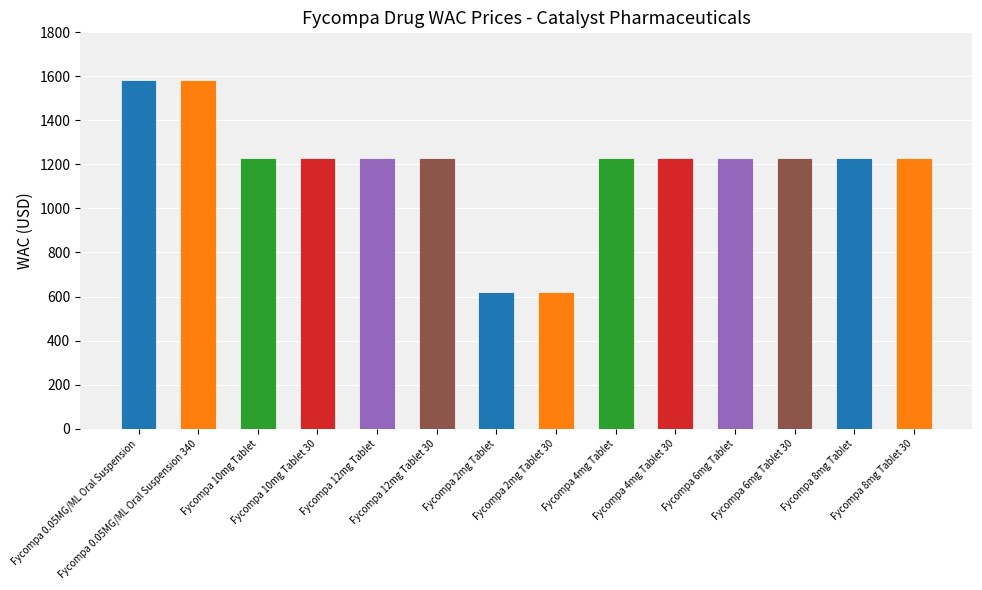

Count the number of values greater than 1227.

2